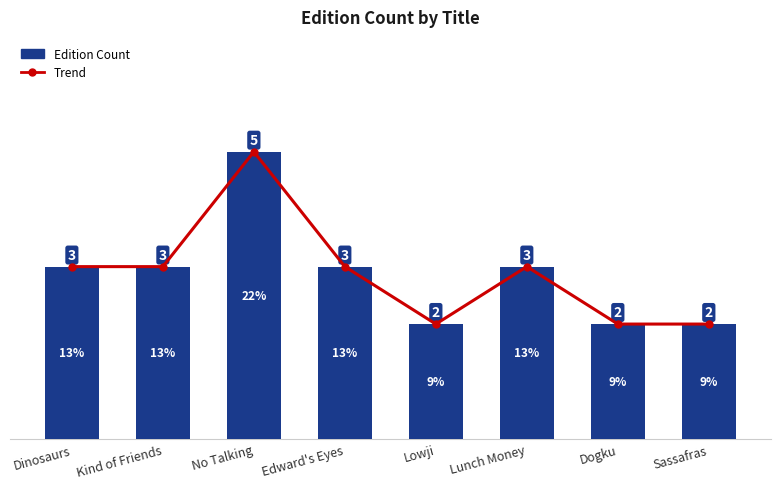

At which label does Trend reach its peak?

No Talking